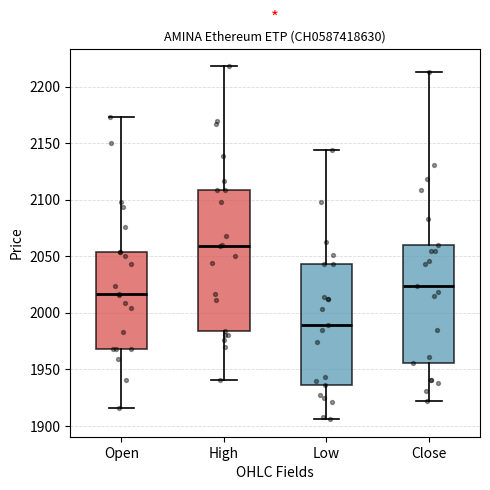

Which box has the lowest median line?

Low